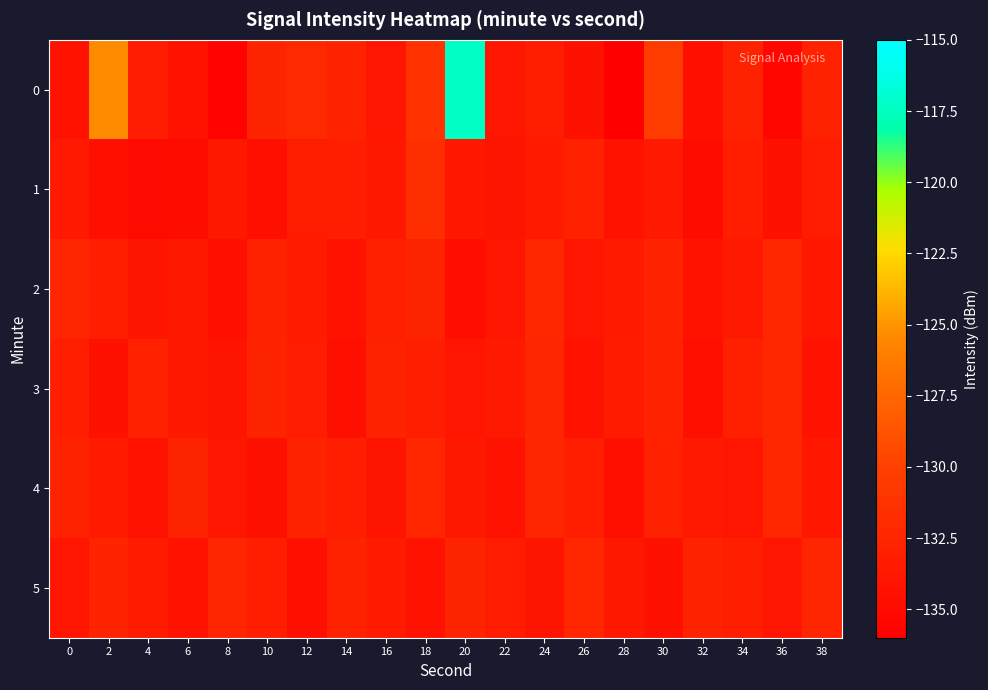

What is the smallest value displayed?

-136.2